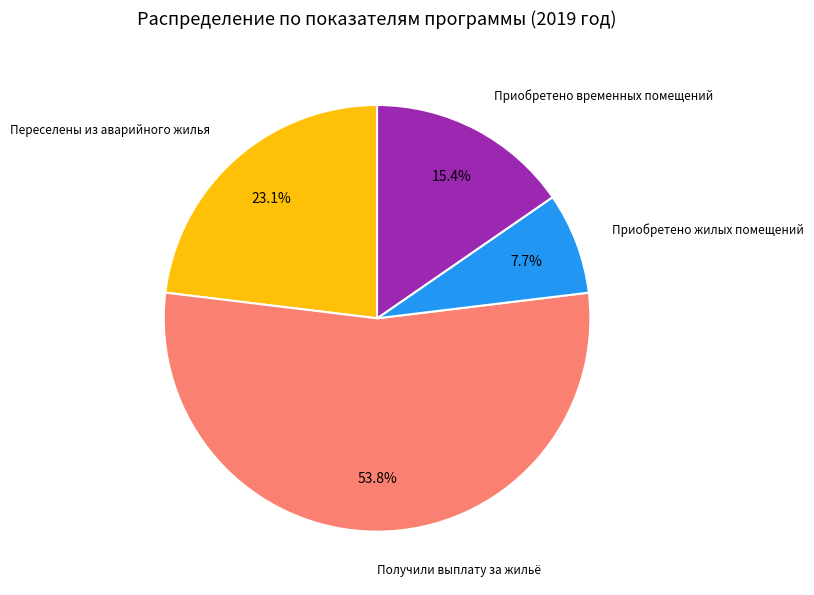

How many segments does this pie chart have?

4